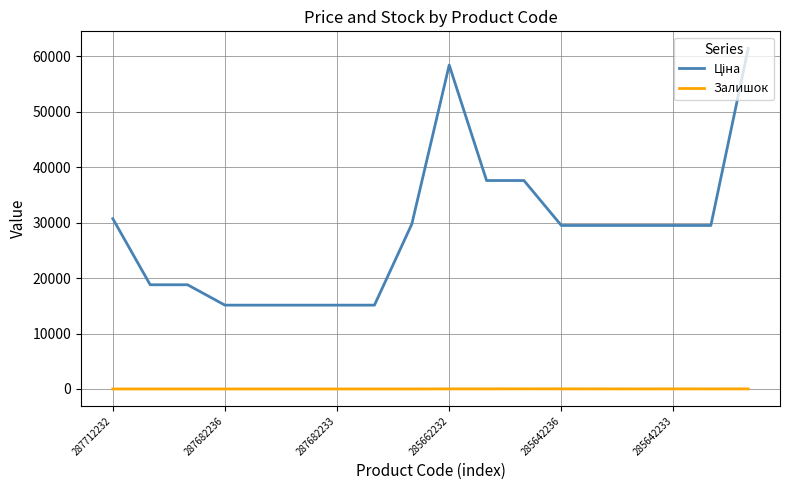

Reading left to right, what are all the values shown in this chart?

Ціна: 30717.1	18796.8	18796.8	15120.0	15120.0	15120.0	15120.0	15120.0	29747.2	58426.5	37593.6	37593.6	29491.5	29491.5	29491.5	29491.5	29491.5	61434.3
Залишок: 0.0	0.0	0.0	0.0	0.0	0.0	0.0	0.0	0.0	14.0	13.0	23.0	16.0	13.0	10.0	14.0	11.0	16.0